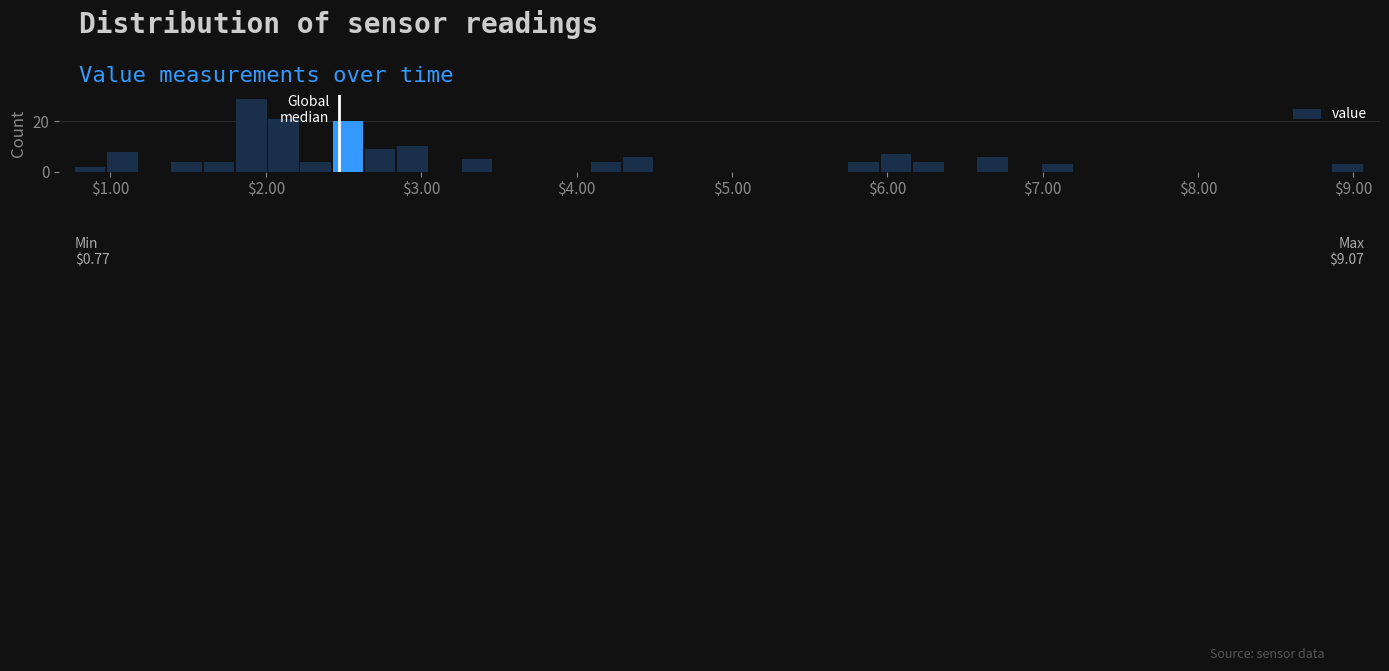

Around what value on the x-axis is the tallest bar? Give the approximate position of its centre, as read against the axis.

1.9